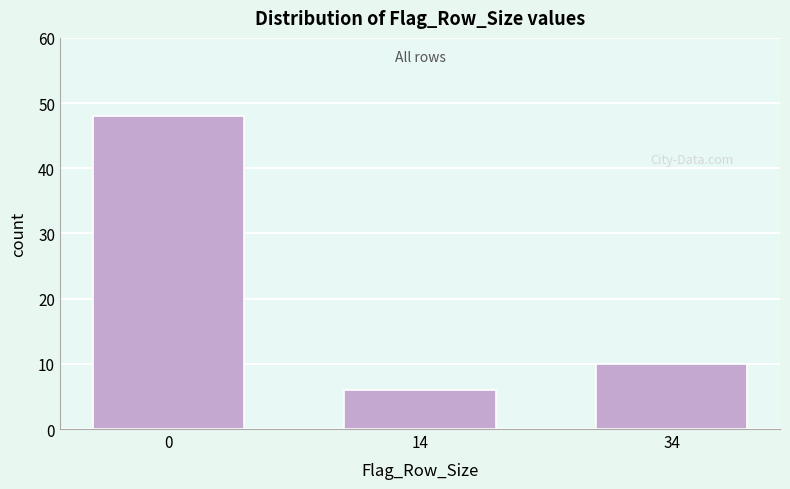

Reading left to right, extract all data points from this chart.

48	6	10